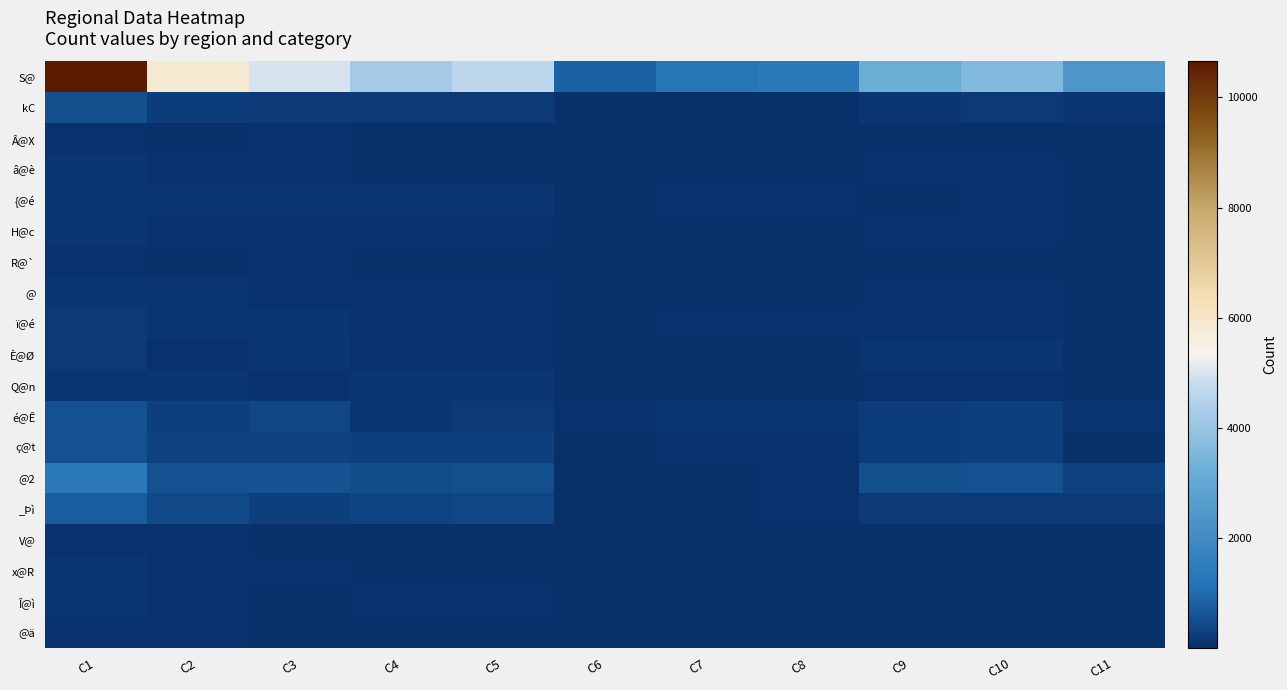

Reading left to right, list all the values displayed in this chart.

S@: C1=10652	C2=5832	C3=4978	C4=4219	C5=4620	C6=856	C7=1212	C8=1391	C9=3203	C10=3587	C11=2374
kC: C1=506	C2=238	C3=209	C4=191	C5=196	C6=29	C7=42	C8=36	C9=162	C10=173	C11=124
Â@X: C1=63	C2=40	C3=51	C4=18	C5=19	C6=13	C7=21	C8=26	C9=22	C10=25	C11=10
â@è: C1=97	C2=48	C3=79	C4=30	C5=32	C6=14	C7=16	C8=18	C9=51	C10=61	C11=2
{@é: C1=148	C2=143	C3=94	C4=90	C5=97	C6=18	C7=46	C8=47	C9=39	C10=47	C11=1
H@c: C1=106	C2=52	C3=61	C4=43	C5=45	C6=7	C7=7	C8=8	C9=44	C10=53	C11=12
R@`: C1=66	C2=39	C3=65	C4=23	C5=24	C6=7	C7=15	C8=34	C9=28	C10=31	C11=8
@: C1=161	C2=101	C3=79	C4=69	C5=77	C6=20	C7=24	C8=23	C9=53	C10=56	C11=19
ï@é: C1=174	C2=117	C3=111	C4=60	C5=71	C6=30	C7=46	C8=49	C9=48	C10=62	C11=36
È@Ø: C1=209	C2=83	C3=158	C4=55	C5=61	C6=17	C7=22	C8=27	C9=119	C10=131	C11=18
Q@n: C1=161	C2=128	C3=69	C4=89	C5=99	C6=18	C7=29	C8=25	C9=43	C10=44	C11=11
é@Ê: C1=567	C2=269	C3=386	C4=161	C5=182	C6=62	C7=87	C8=109	C9=248	C10=277	C11=96
ç@t: C1=564	C2=333	C3=325	C4=264	C5=283	C6=40	C7=50	C8=71	C9=246	C10=254	C11=14
@2: C1=1344	C2=545	C3=602	C4=481	C5=503	C6=36	C7=42	C8=55	C9=513	C10=547	C11=314
_Þì: C1=779	C2=419	C3=254	C4=370	C5=385	C6=23	C7=34	C8=48	C9=192	C10=206	C11=194
V@: C1=84	C2=46	C3=28	C4=36	C5=39	C6=6	C7=7	C8=7	C9=18	C10=21	C11=24
x@R: C1=101	C2=63	C3=58	C4=38	C5=41	C6=15	C7=22	C8=23	C9=28	C10=35	C11=20
Î@ì: C1=94	C2=63	C3=29	C4=49	C5=55	C6=6	C7=8	C8=9	C9=19	C10=20	C11=20
@ä: C1=83	C2=47	C3=31	C4=38	C5=39	C6=6	C7=8	C8=12	C9=19	C10=19	C11=20